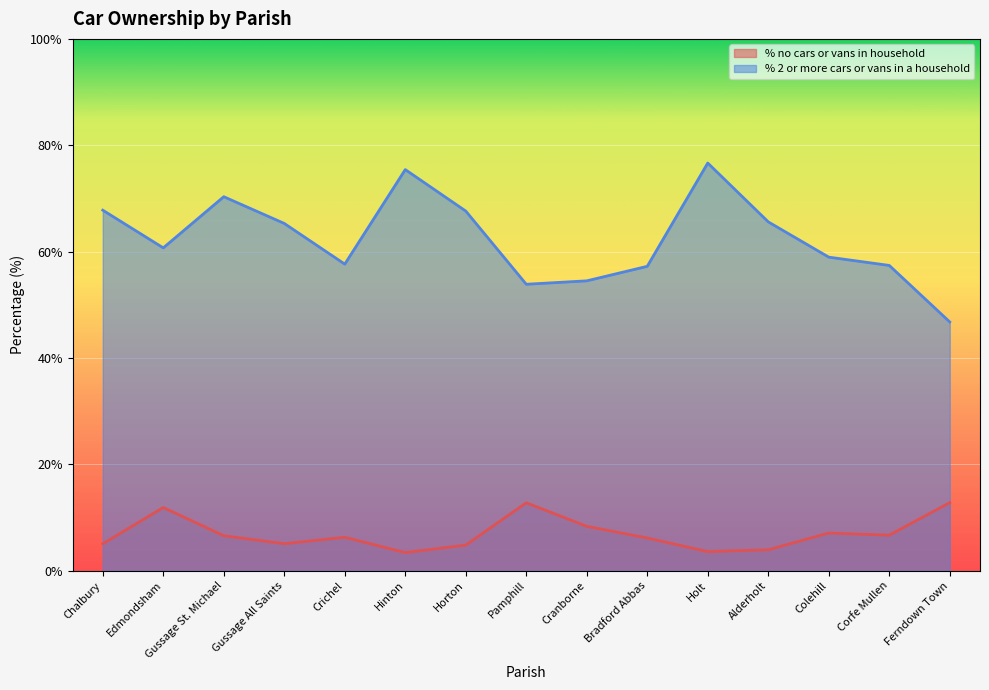

Is it true that % no cars or vans in household equals 2.6 at Gussage St. Michael?

False